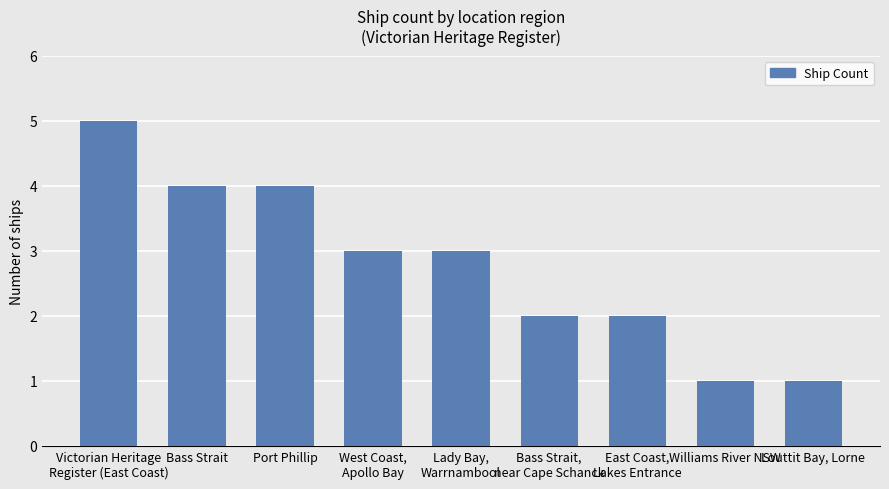

Reading right to left, extract all data points from this chart.

Louttit Bay, Lorne=1	Williams River NSW=1	East Coast,
Lakes Entrance=2	Bass Strait,
near Cape Schanck=2	Lady Bay,
Warrnambool=3	West Coast,
Apollo Bay=3	Port Phillip=4	Bass Strait=4	Victorian Heritage
Register (East Coast)=5